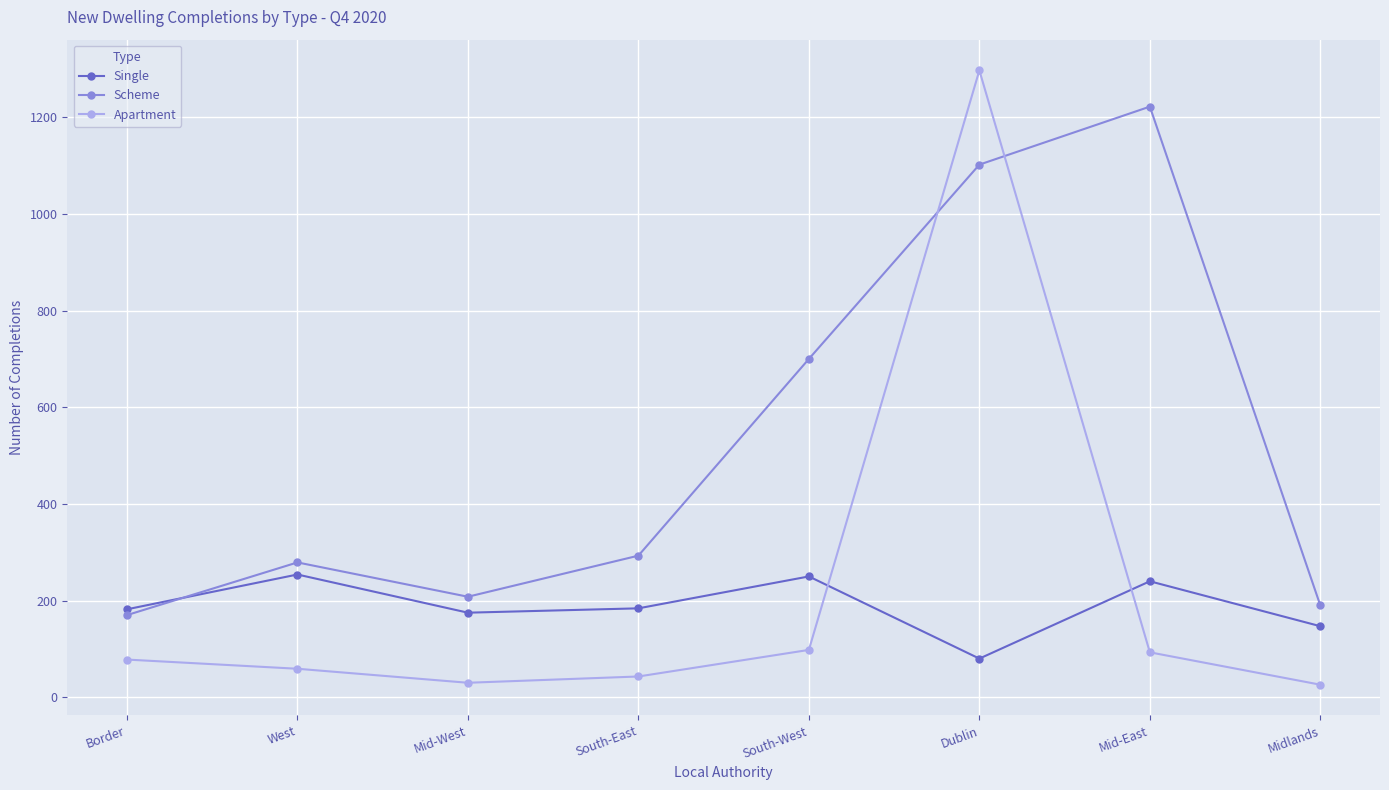

Rank the series by their maximum value, from lowest to highest.

Single, Scheme, Apartment